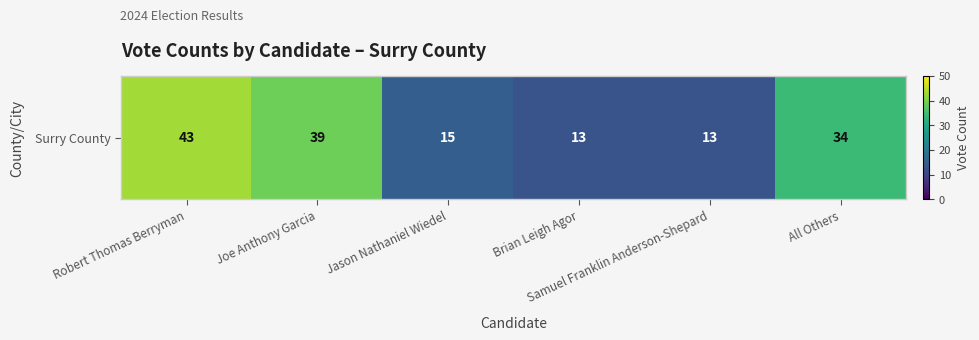

The value at Brian Leigh Agor is 13. True or false?

True